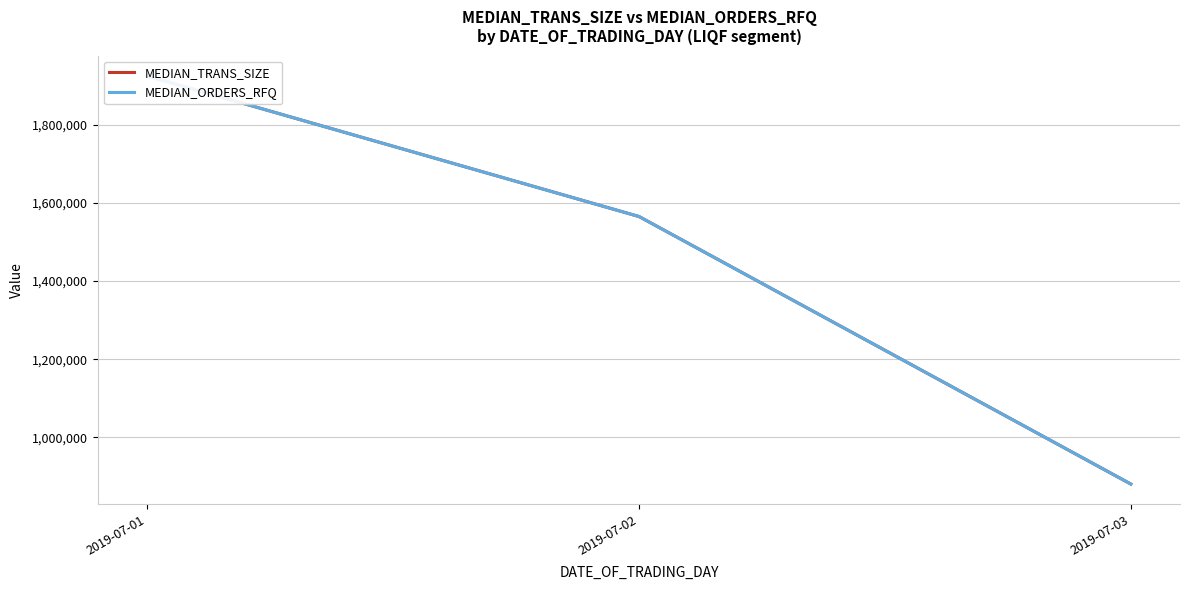

What is the total value across all series at 2019-07-03?

1760521.7